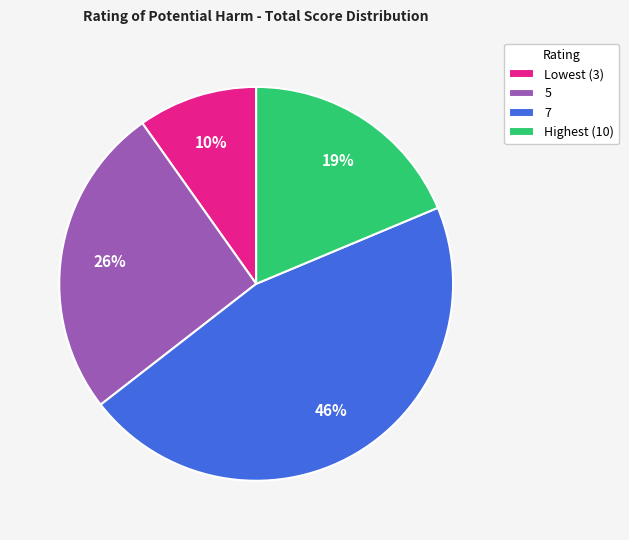

To the nearest percent, what is the average slice percentage?

25%